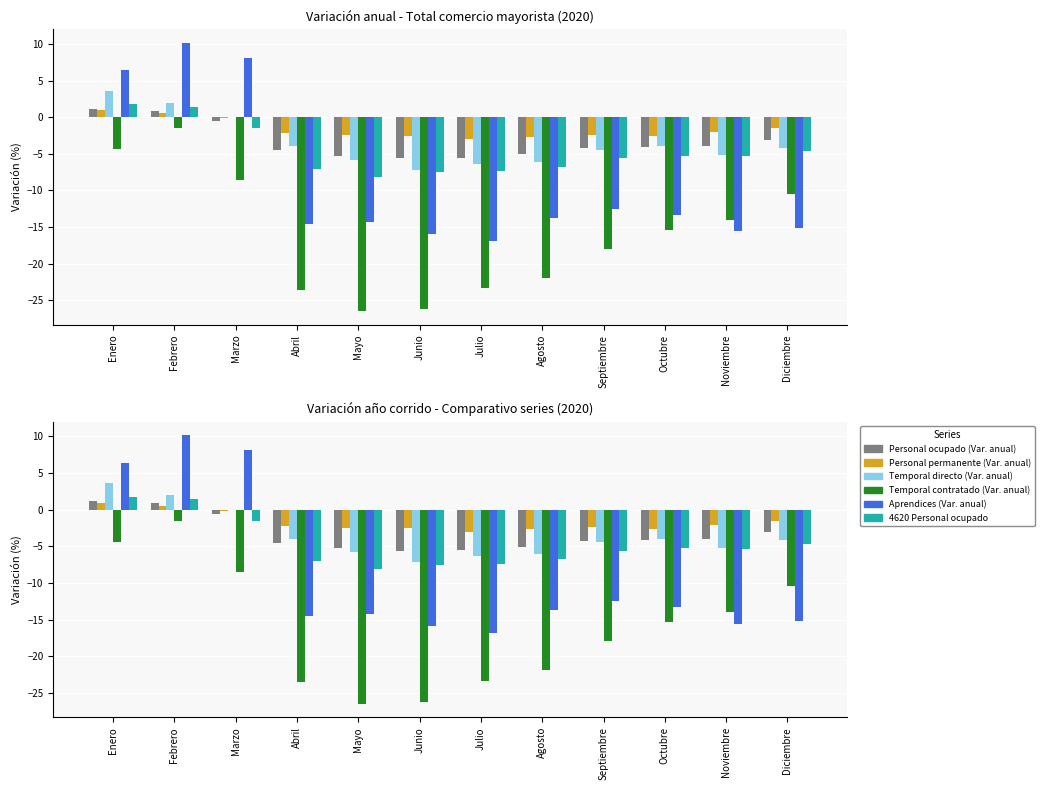

What is the difference between the maximum and minimum values in the Aprendices (Var. anual) series?

27.0